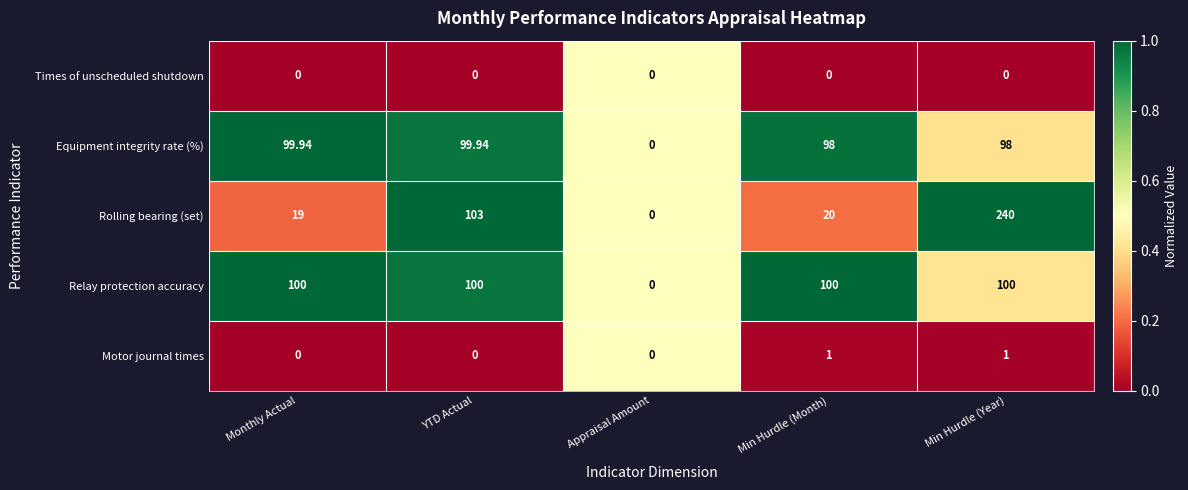

Which series has the largest range (max minus min)?

Rolling bearing (set)